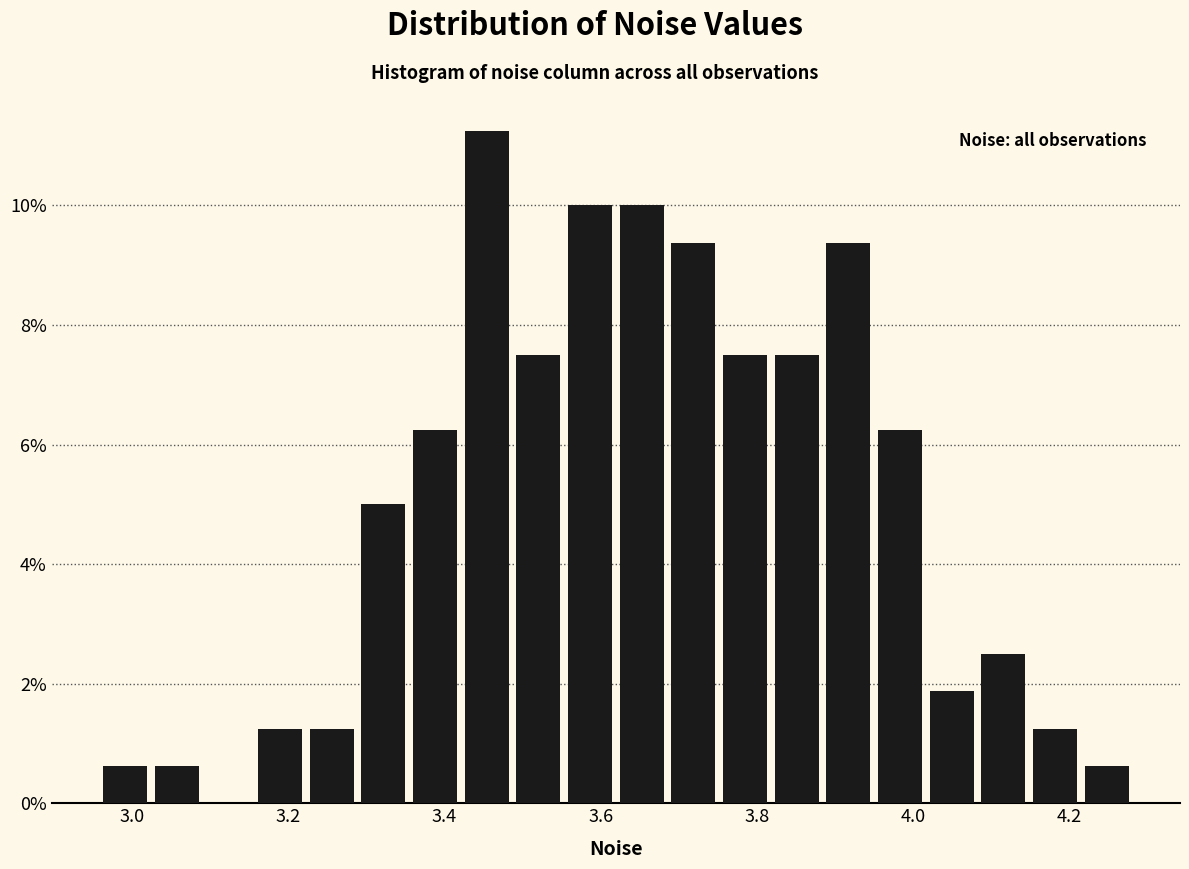

Read against the x-axis, roughly where is the centre of the tallest bar?

3.46